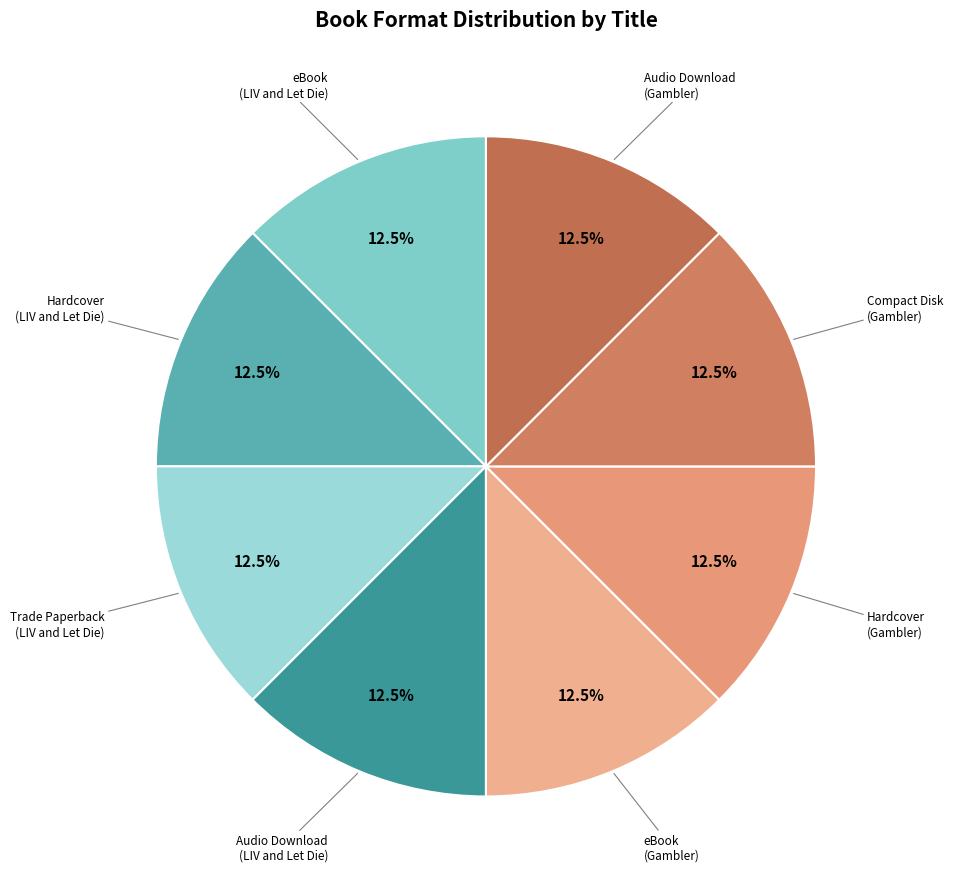

How many slices are in this pie chart?

8